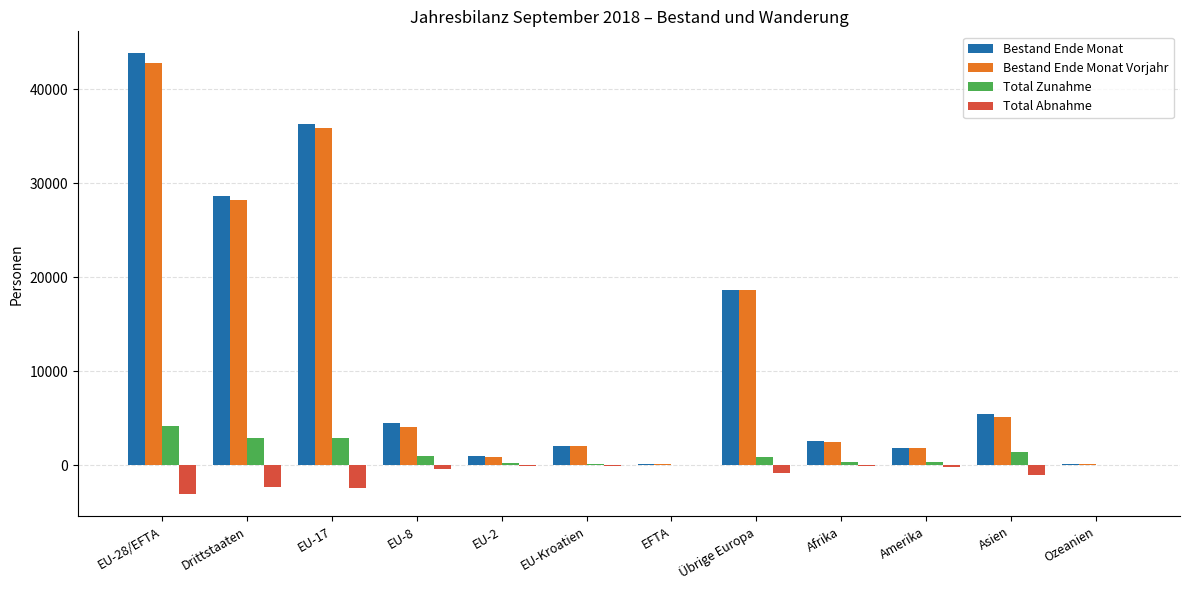

Is the value of Total Abnahme at Amerika greater than the value of Bestand Ende Monat Vorjahr at EU-28/EFTA?

No